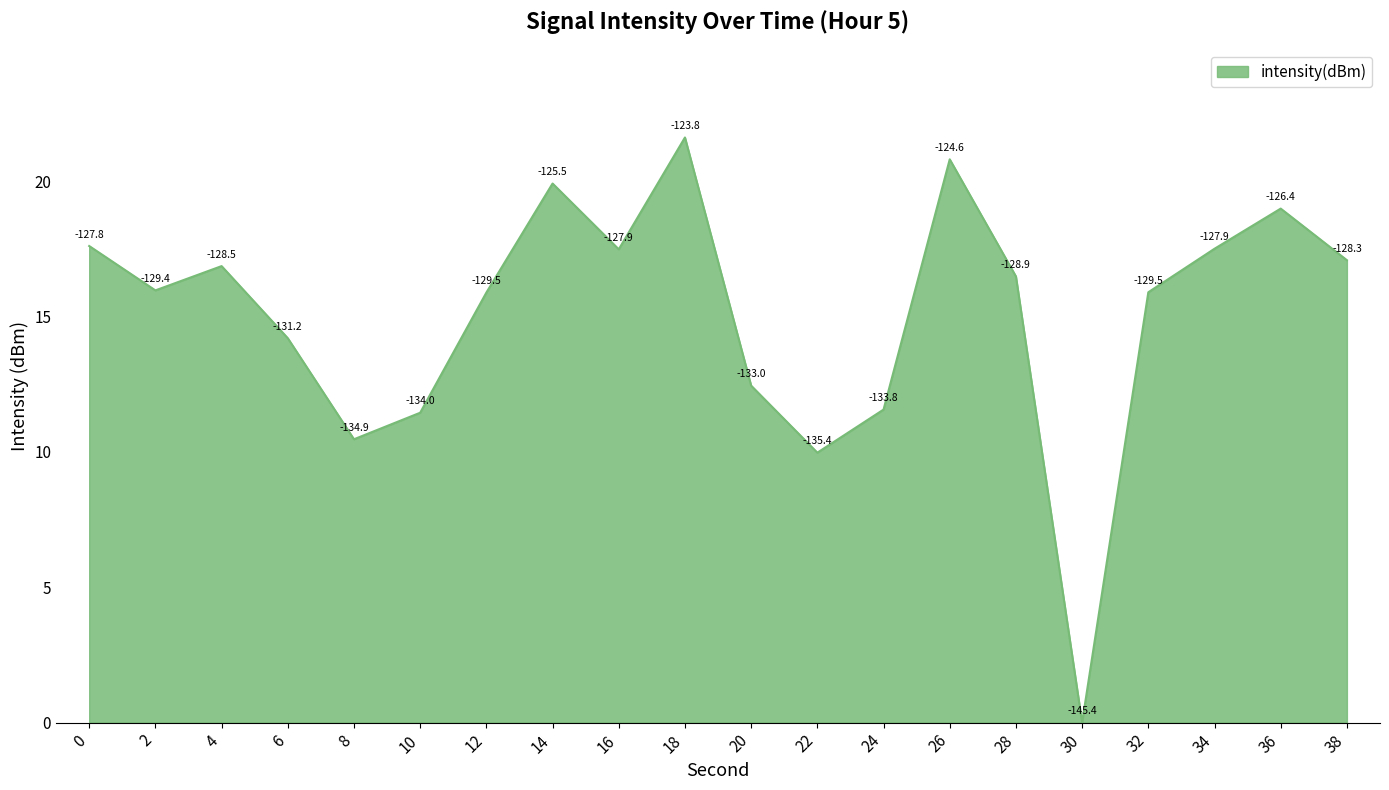

Reading left to right, extract all data points from this chart.

17.6	16.0	16.9	14.2	10.5	11.4	15.9	19.9	17.5	21.6	12.5	10.0	11.6	20.8	16.5	0.0	15.9	17.5	19.0	17.1